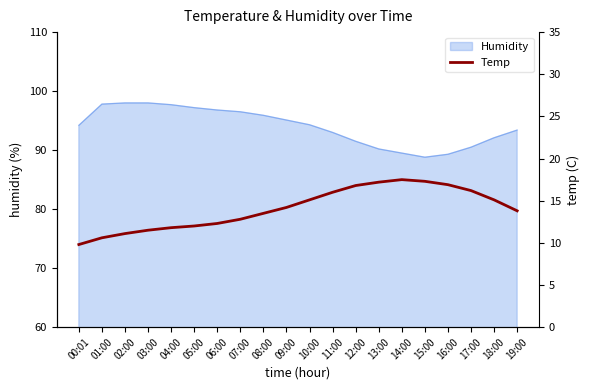

How many lines are shown in the chart?

1